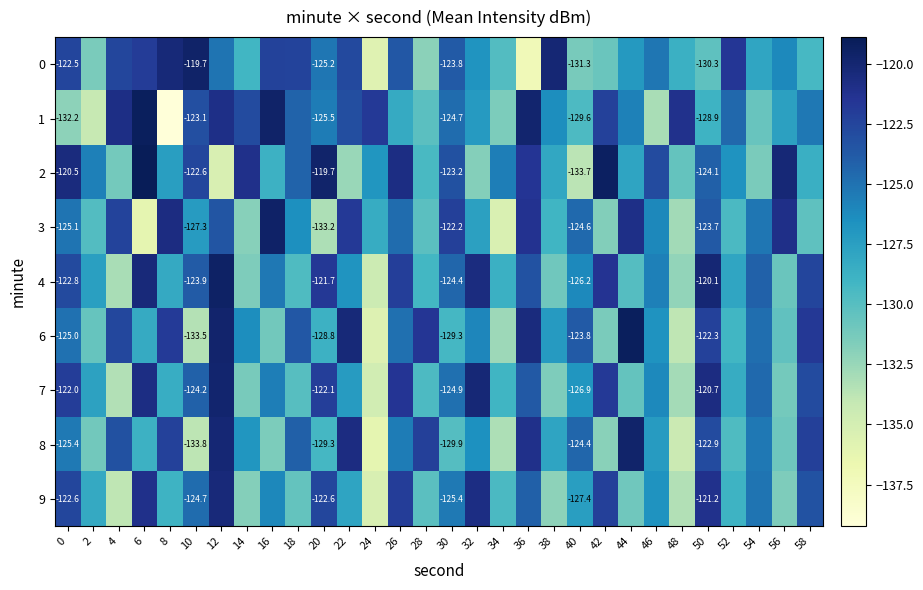

At how many categories does at least one series exceed -129?

30